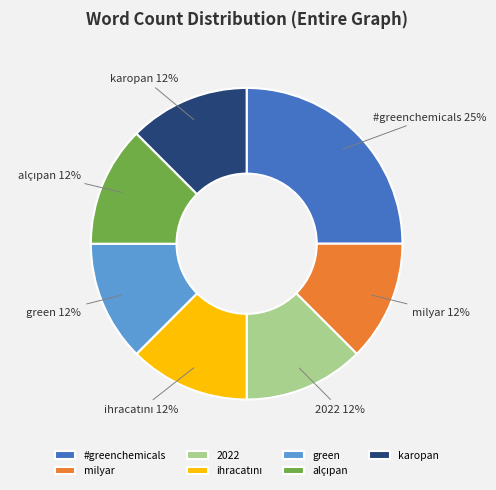

Does any single category account for the majority?

No